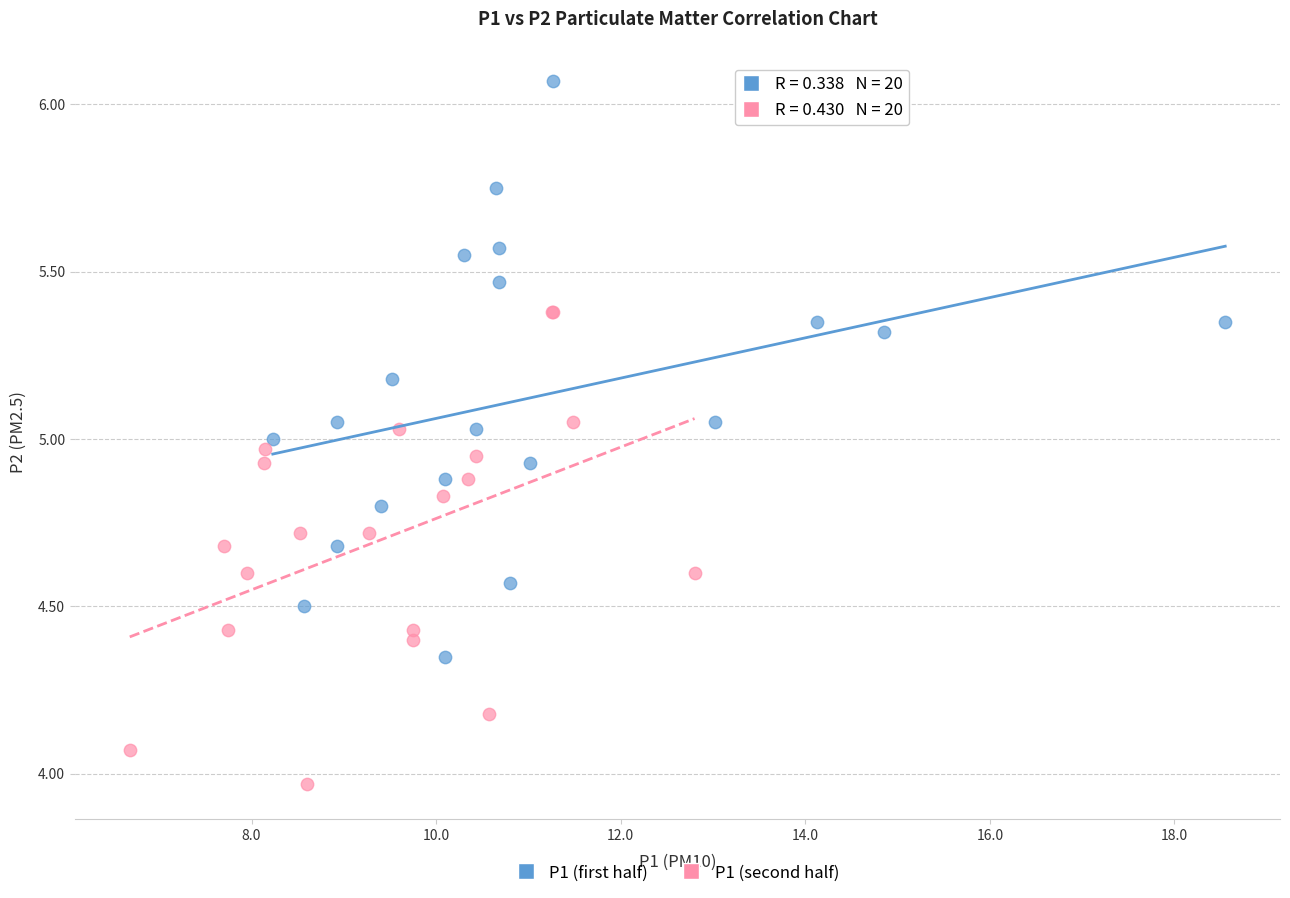

What are all the series names shown in the legend?

P1 (first half), P1 (second half)